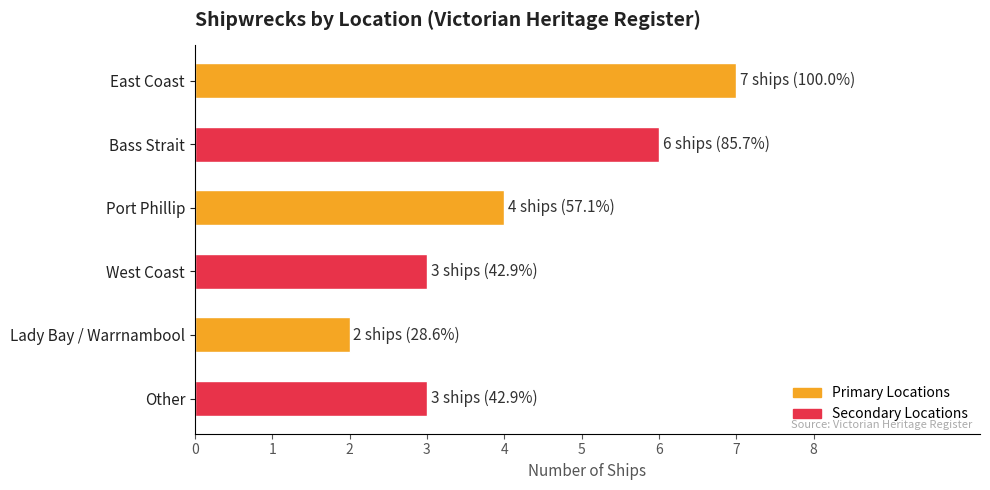

Approximately how many times larger is the value at Bass Strait compared to Port Phillip?

1.5